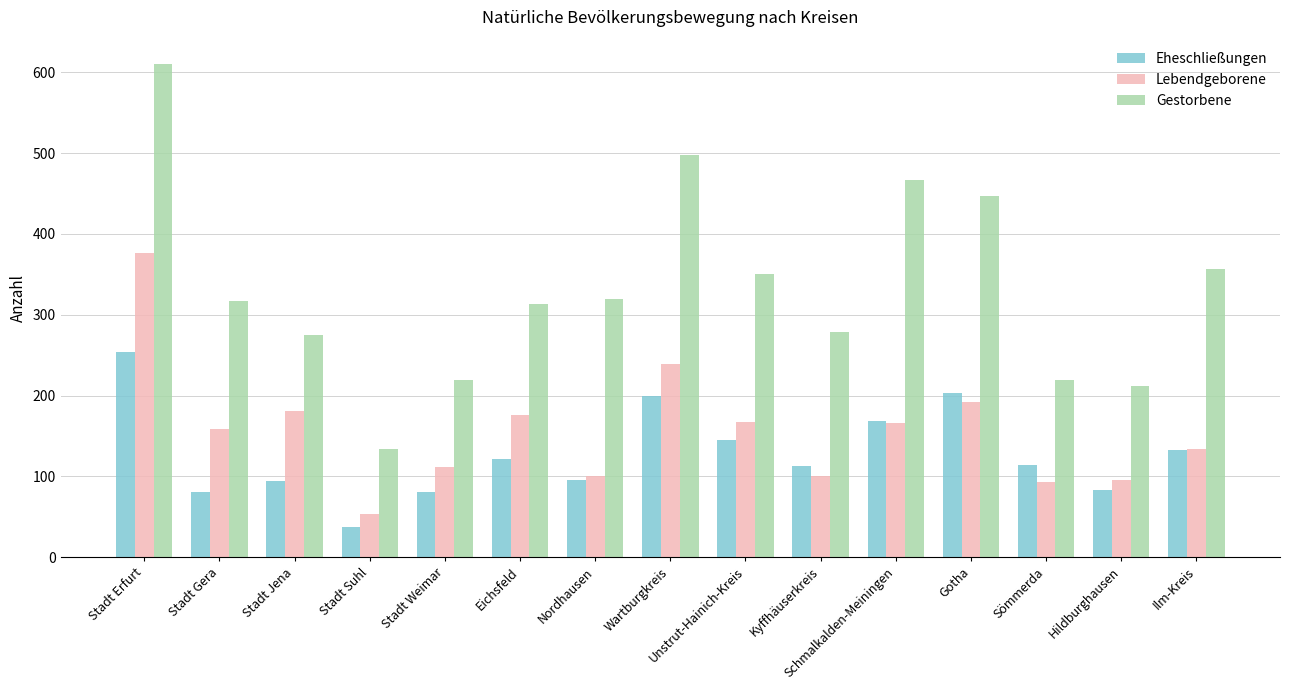

What is the value of the Lebendgeborene bar at the 5th from the left?

111